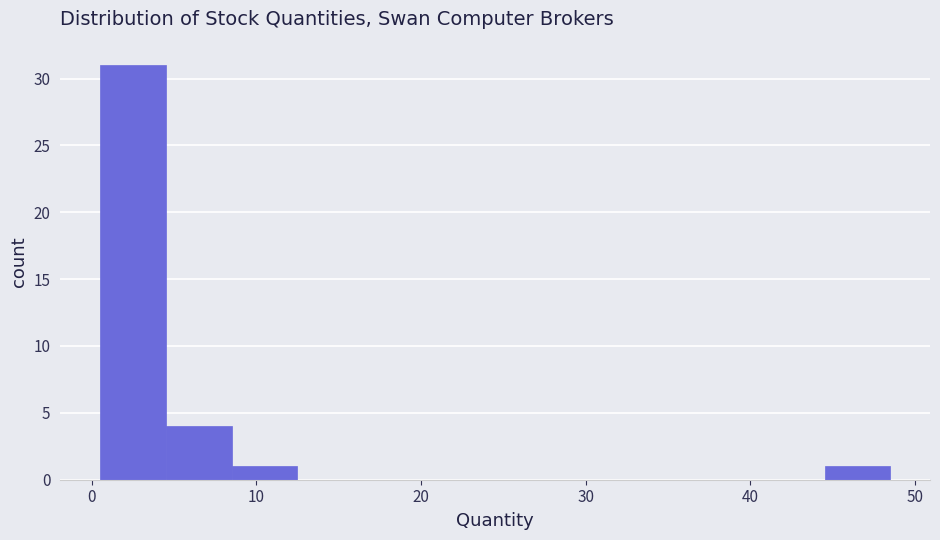

Over which range of the x-axis is the bar tallest?

0.5 to 4.5